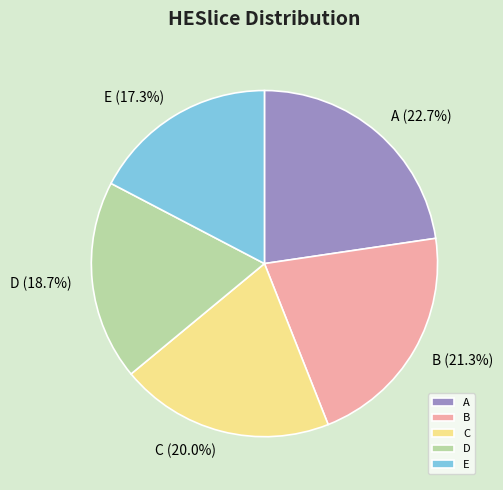

To the nearest percent, what is the difference between the largest and smallest slice percentages?

5%